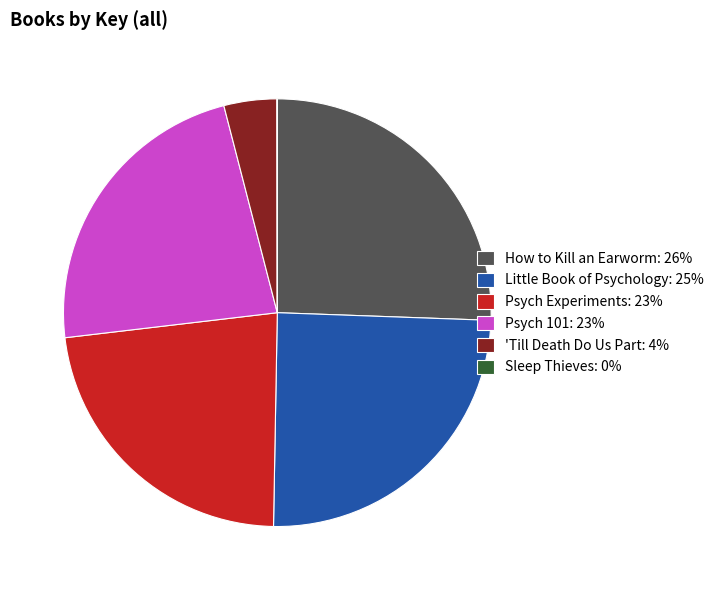

Is it true that Little Book of Psychology: 25% is 25% of the pie?

True